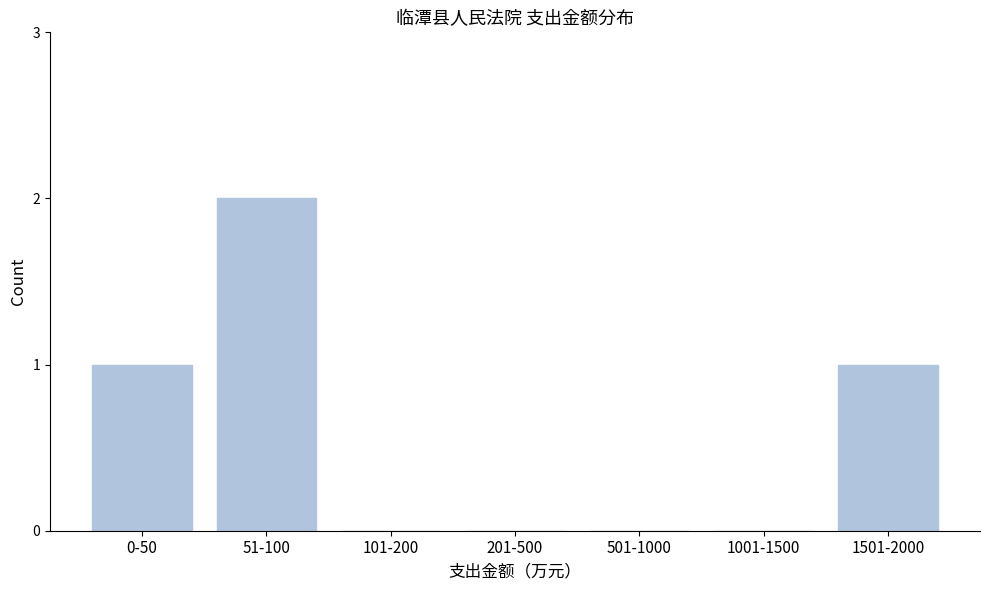

Reading right to left, extract all data points from this chart.

1501-2000=1	1001-1500=0	501-1000=0	201-500=0	101-200=0	51-100=2	0-50=1